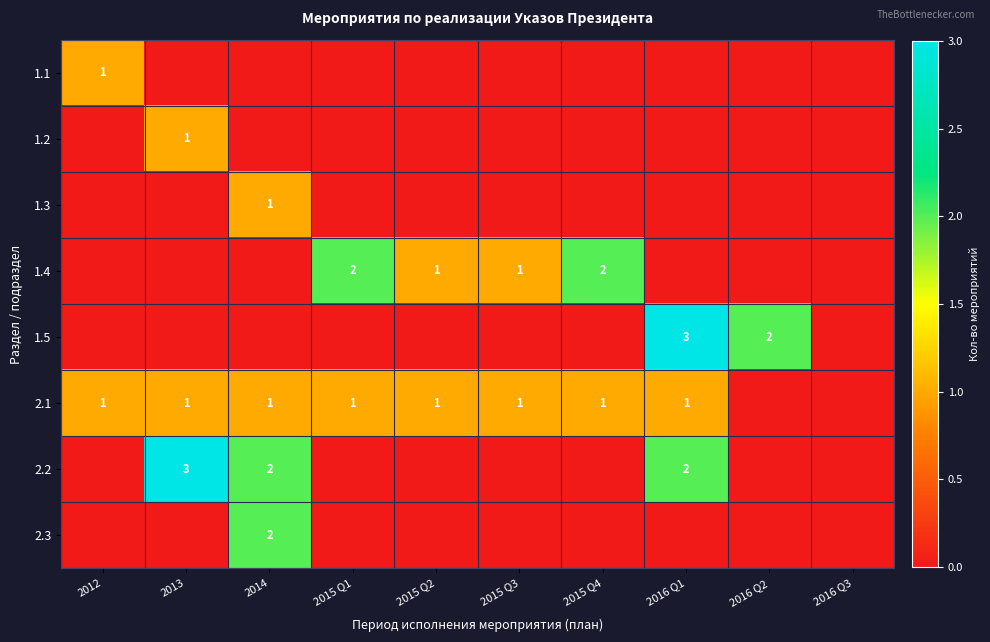

Is it true that 2.2 equals 1 at 2013?

False